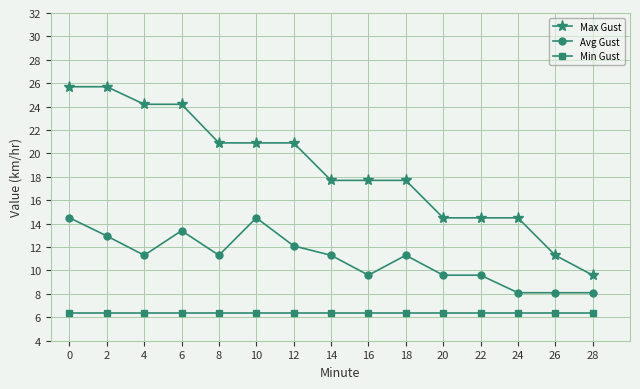

What is the difference between the second highest and minimum values in the Avg Gust series?

6.4